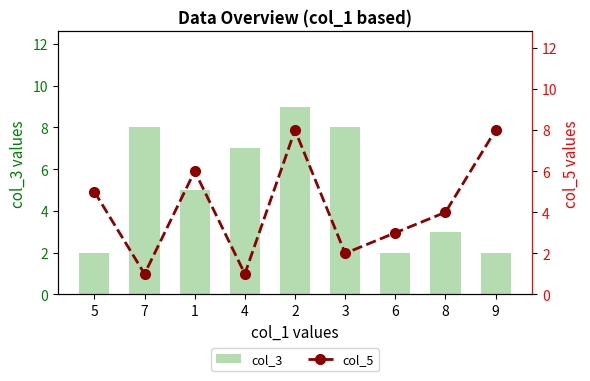

What is the highest value of the col_5 series?

8